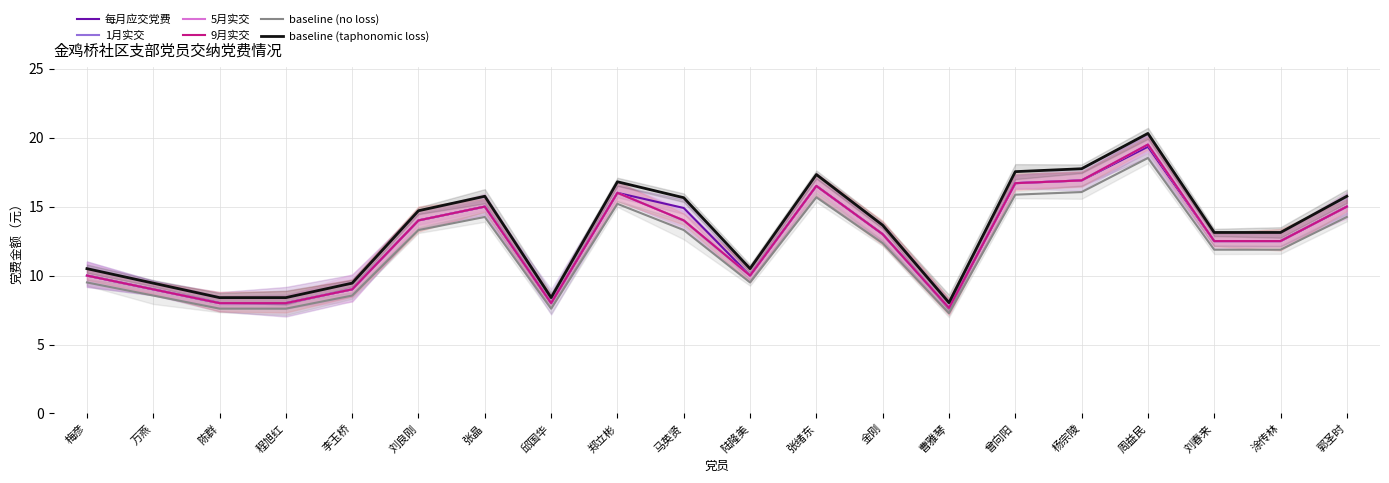

Rank the categories by baseline (taphonomic loss) value from lowest to highest.

曹雅琴, 陈群, 程旭红, 邱国华, 万燕, 李玉桥, 梅彦, 陆隆美, 刘春来, 涂传林, 金刚, 刘良刚, 马英贤, 张晶, 郭圣时, 郑立彬, 张绪东, 曾向阳, 杨宗陵, 周益民